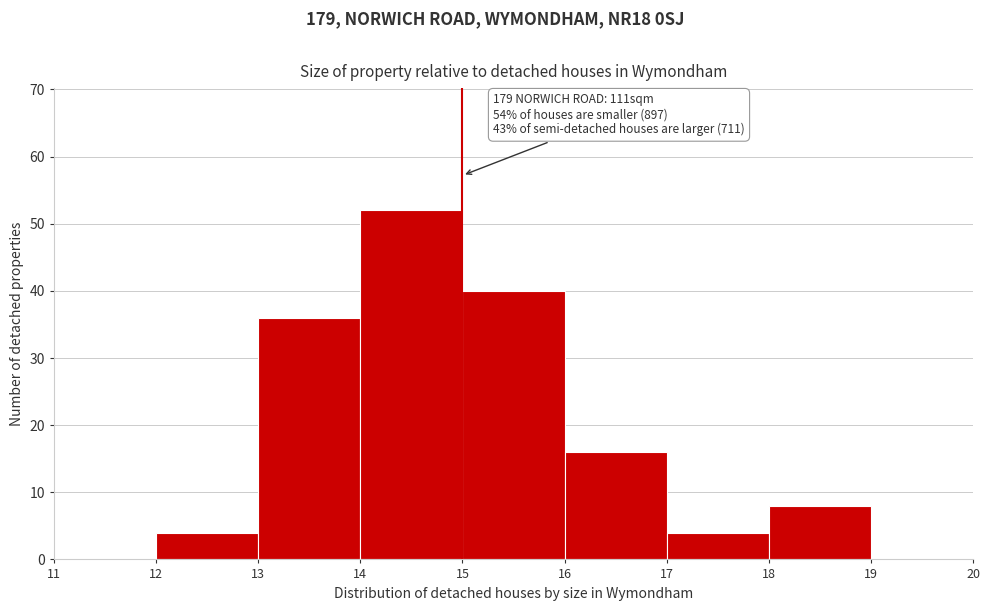

Over which range of the x-axis is the bar tallest?

14 to 15